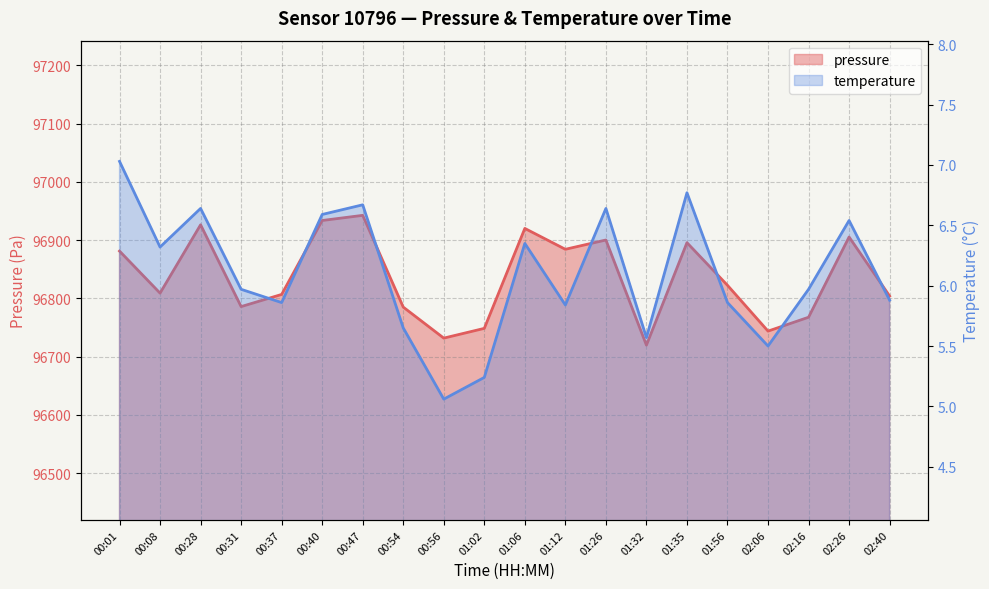

At how many categories does at least one series exceed 59124?

20